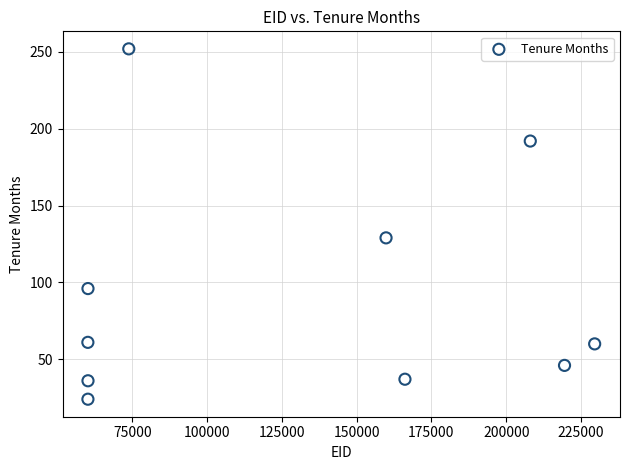

What is the range of Y values (max minus min)?

228